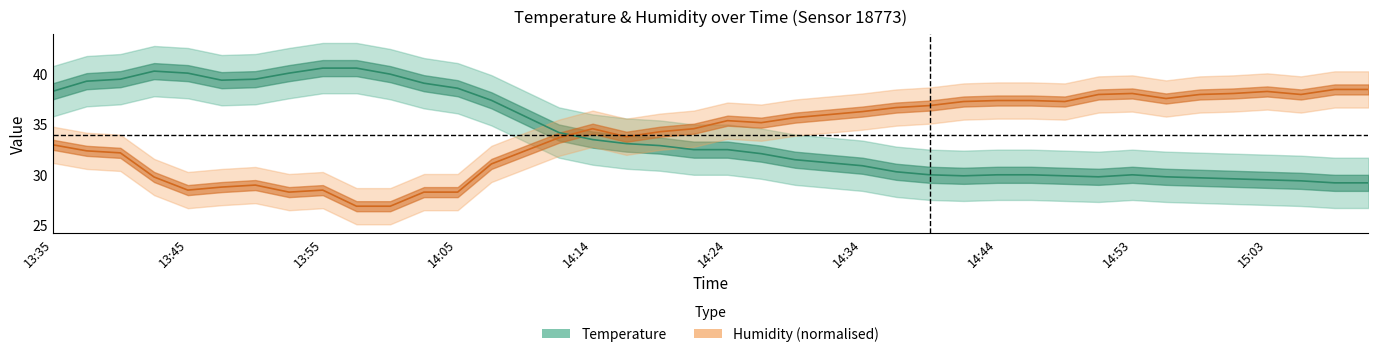

What is the spread (max minus min) of values at 15:01?

8.5